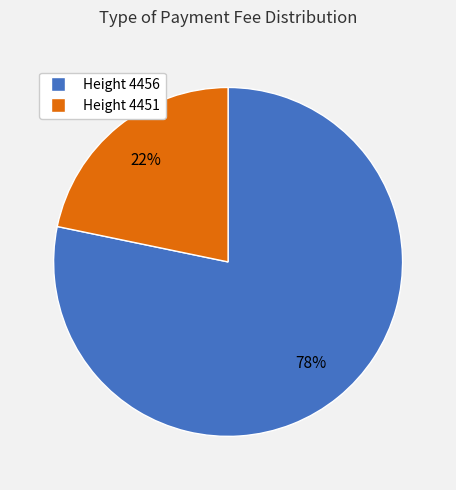

How many slices are in this pie chart?

2